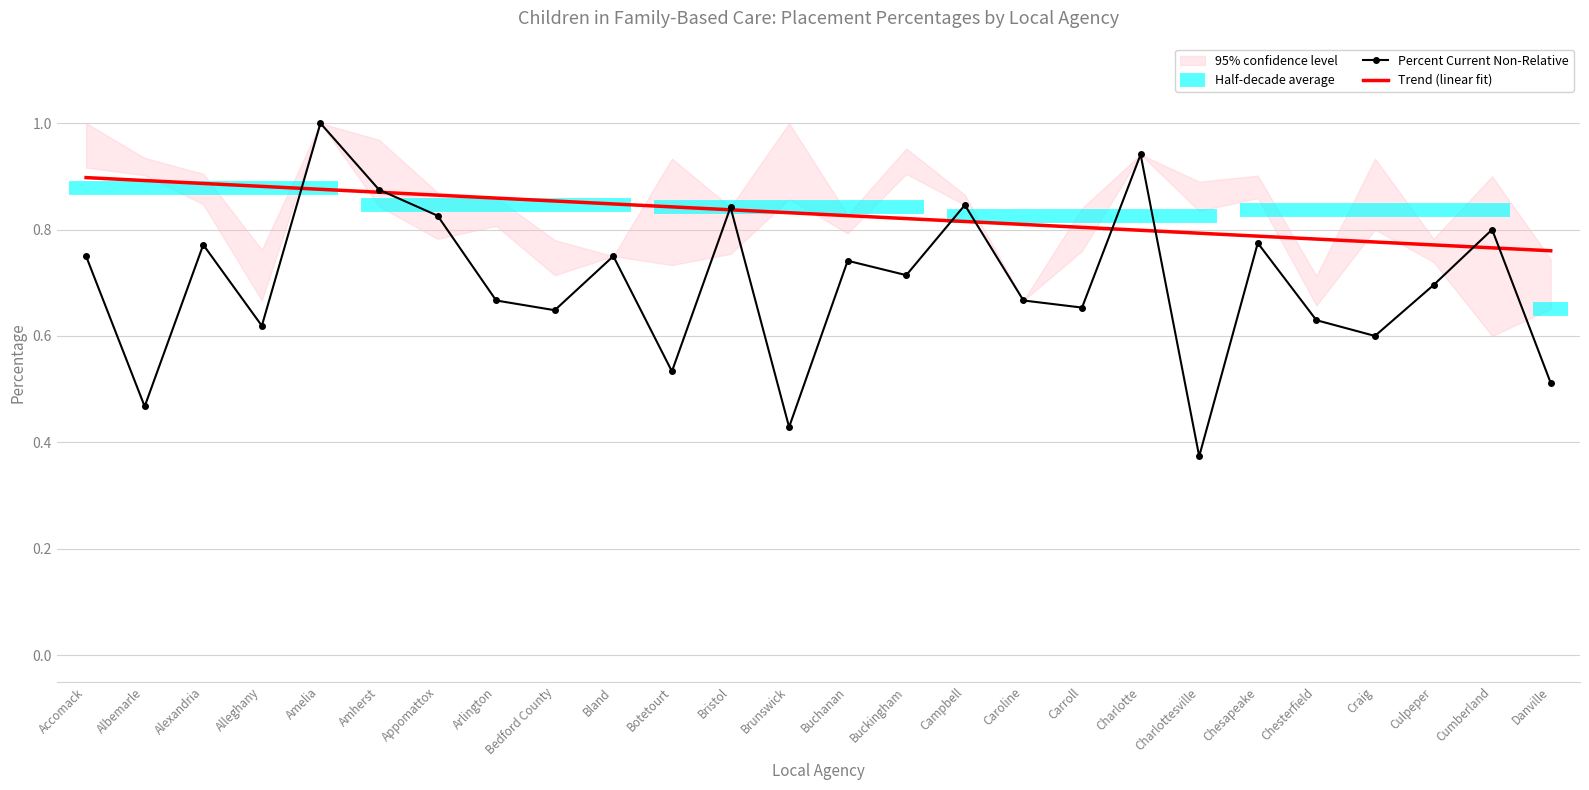

The value of Percent First Non-Relative at Amelia is 1.0. True or false?

True